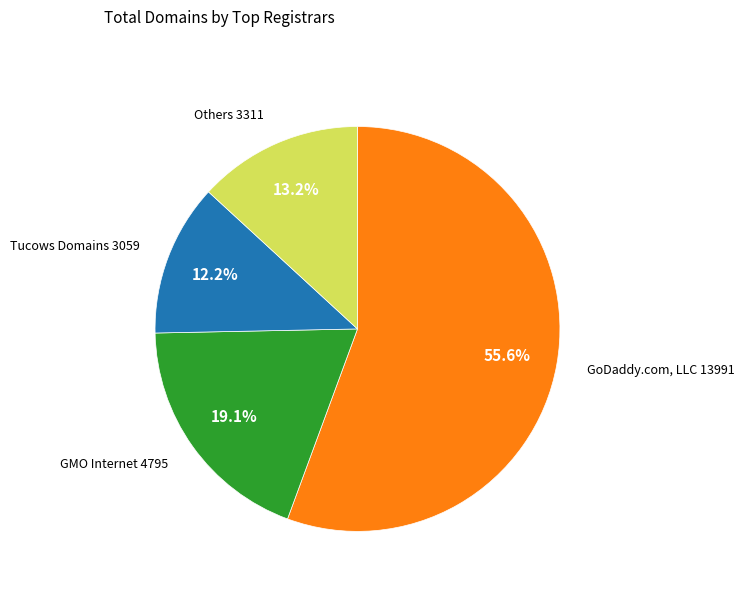

Is there a majority slice in this chart?

Yes